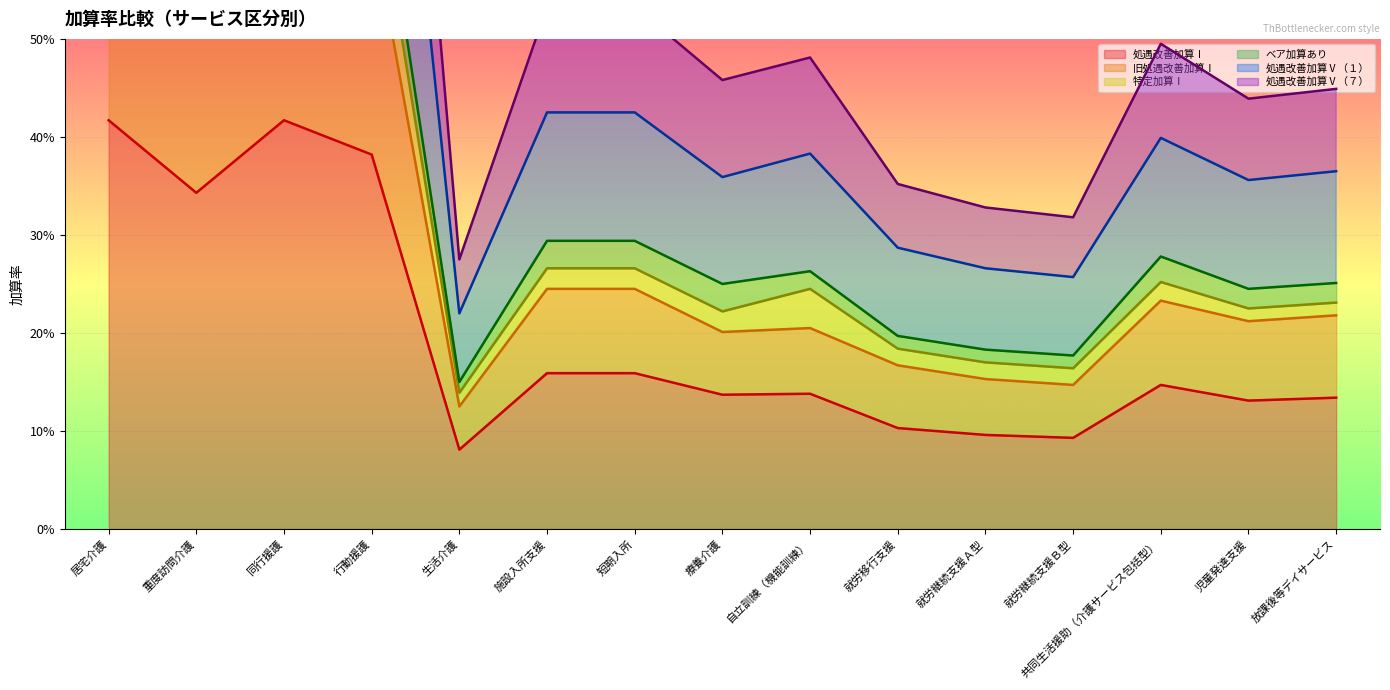

What is the highest value of the 処遇改善加算Ⅴ（１） series?

0.8